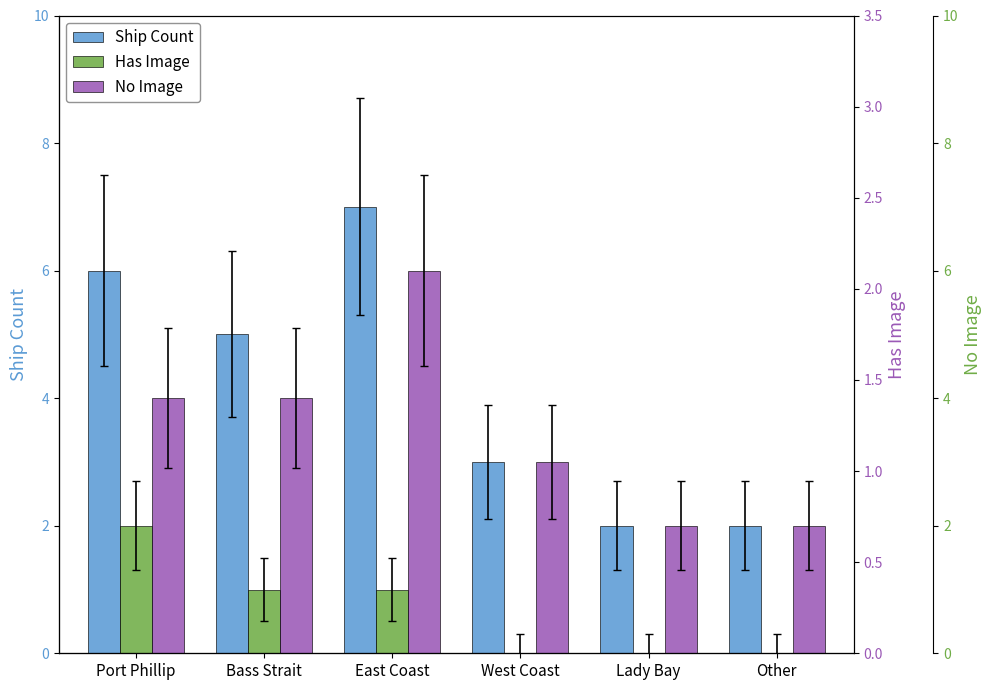

What is the label of the 5th bar from the right?

Bass Strait